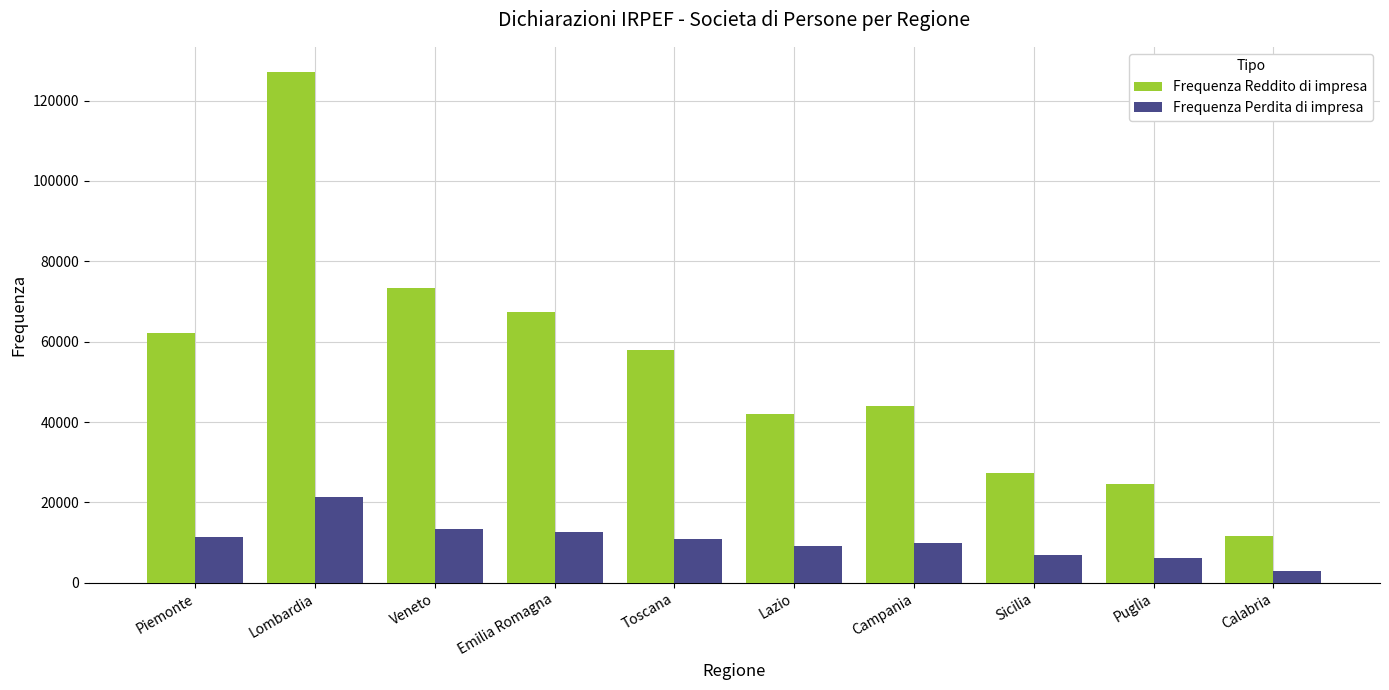

Is the value of Frequenza Reddito di impresa at Piemonte greater than the value of Frequenza Perdita di impresa at Lombardia?

Yes